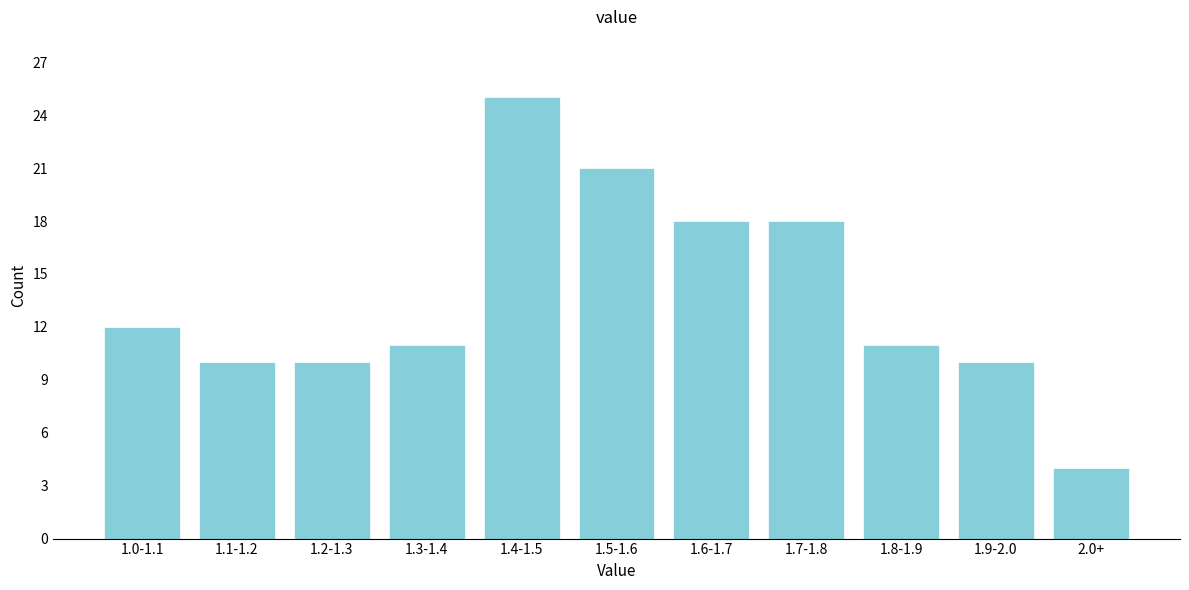

Reading left to right, list all the values displayed in this chart.

1.0-1.1=12	1.1-1.2=10	1.2-1.3=10	1.3-1.4=11	1.4-1.5=25	1.5-1.6=21	1.6-1.7=18	1.7-1.8=18	1.8-1.9=11	1.9-2.0=10	2.0+=4